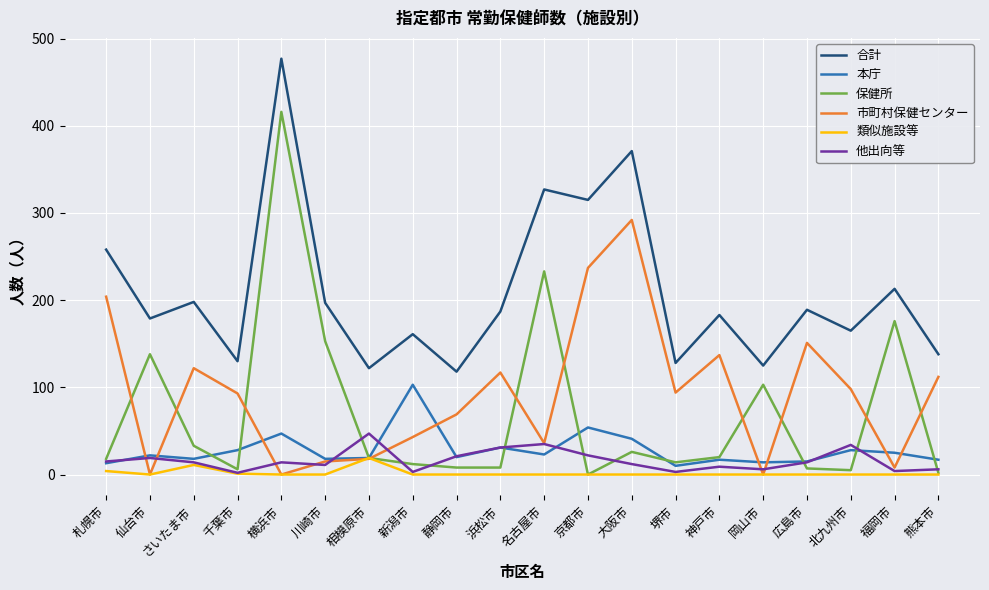

Rank the series by their maximum value, from lowest to highest.

類似施設等, 他出向等, 本庁, 市町村保健センター, 保健所, 合計